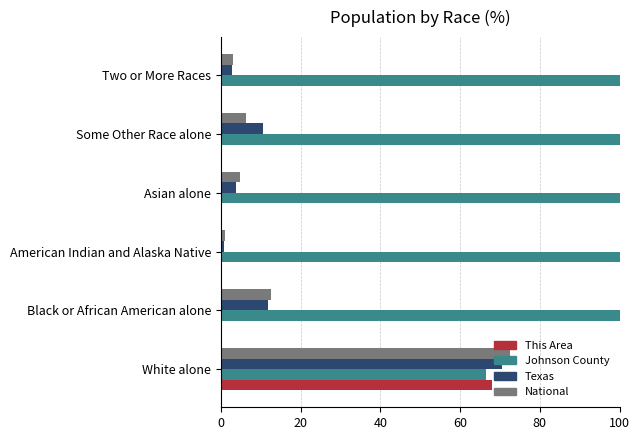

How many series are shown in this chart?

4